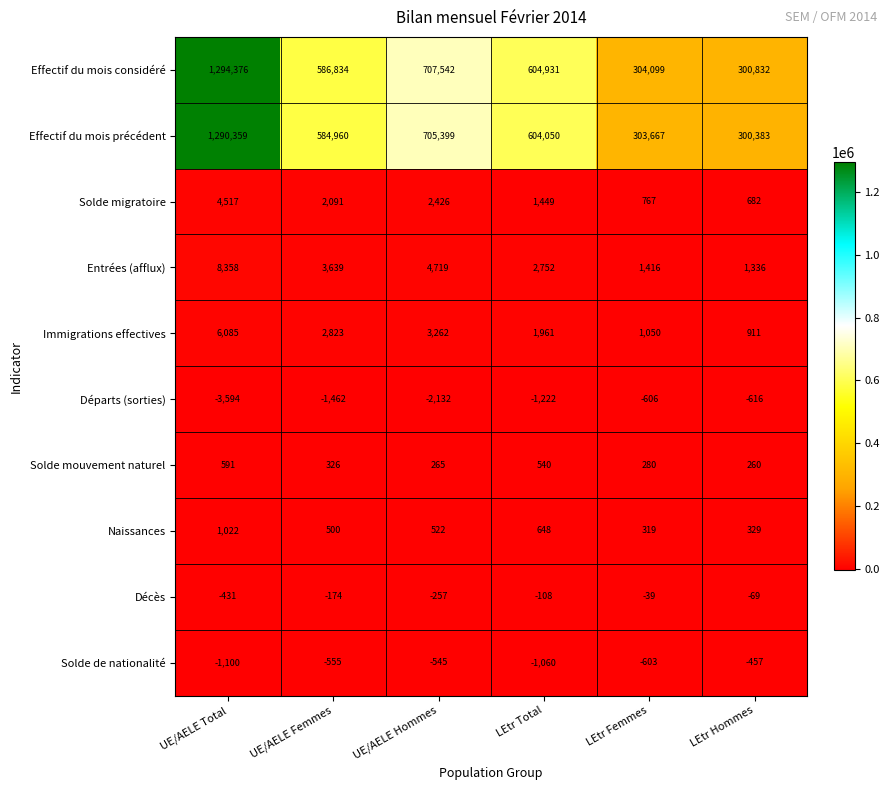

Which series has the largest range (max minus min)?

Effectif du mois considéré